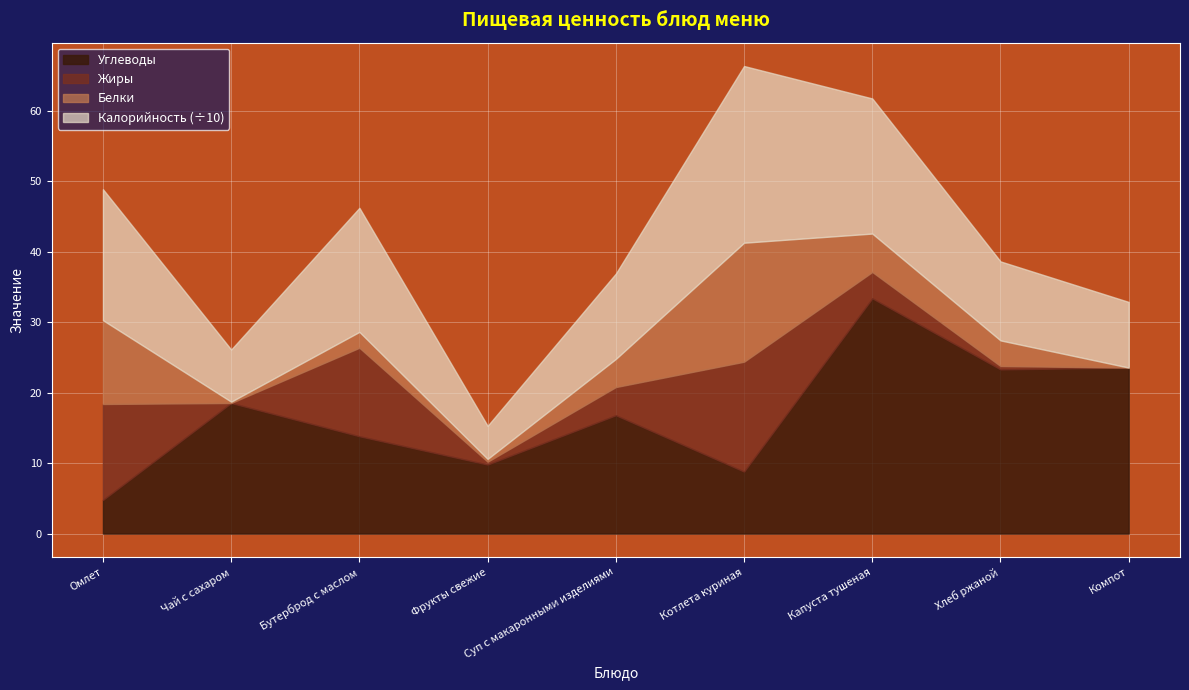

What are all the series names shown in the legend?

Углеводы, Жиры, Белки, Калорийность (÷10)